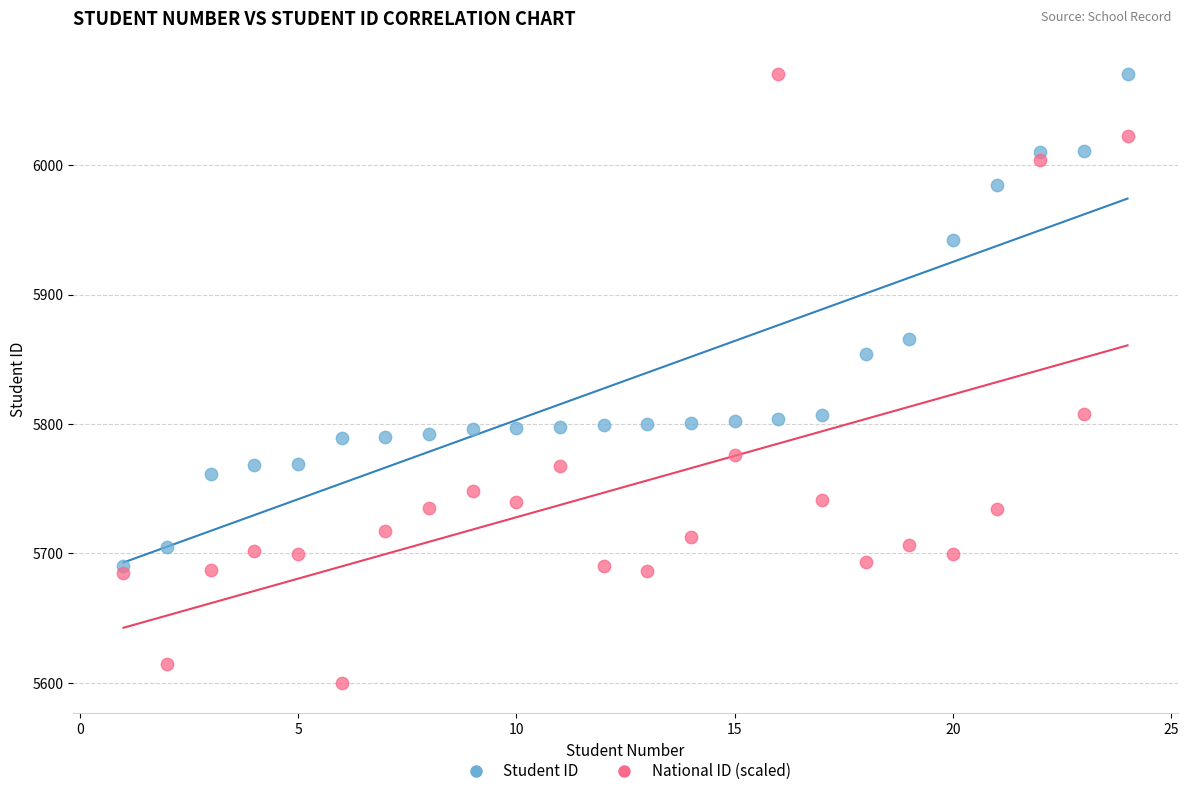

In the National ID (scaled) series, what Y value is closest to 5835?

5807.6